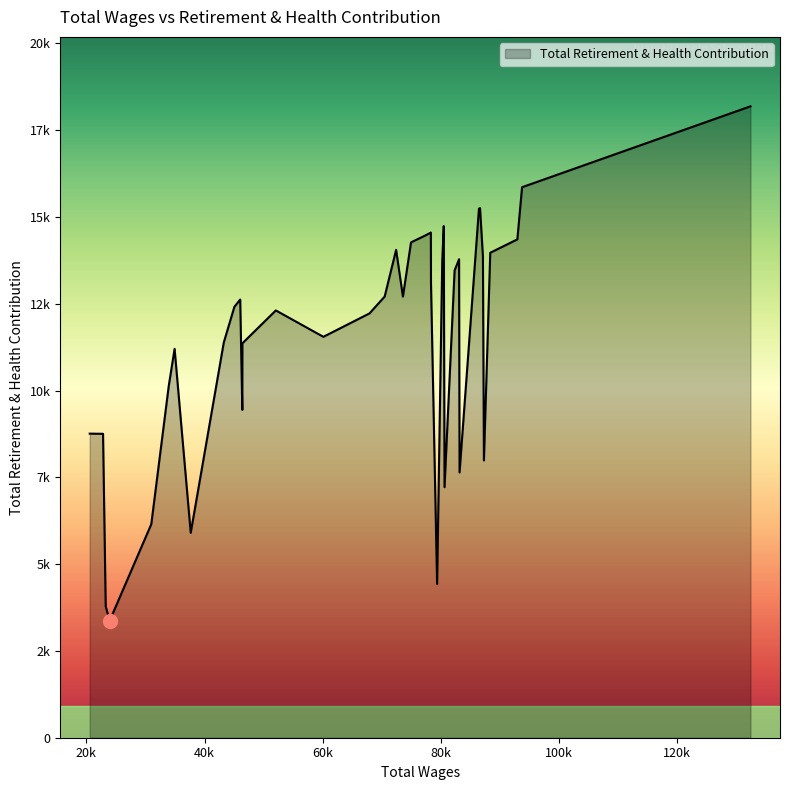

Does the chart display data point markers on the line(s)?

No